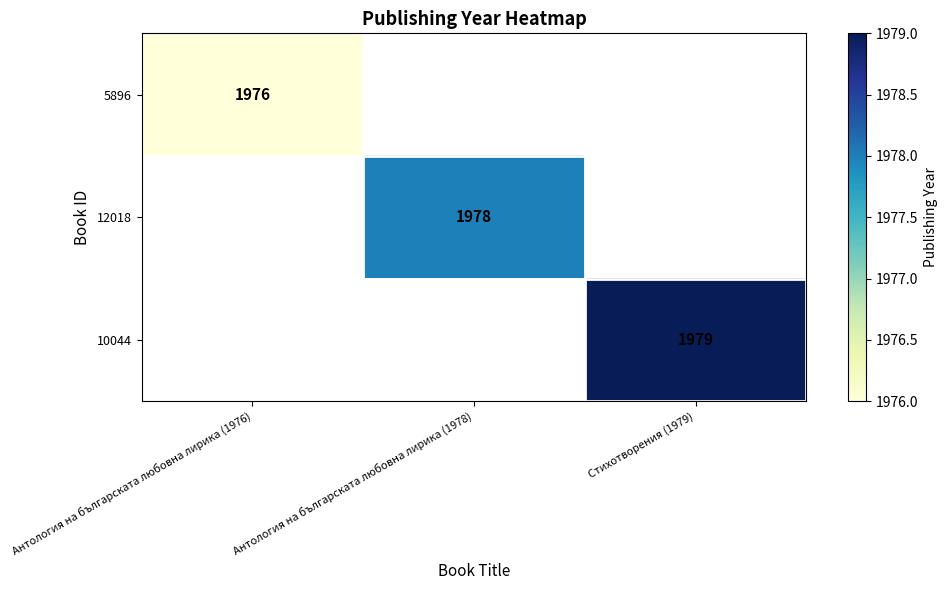

Count the number of categories in the chart.

3